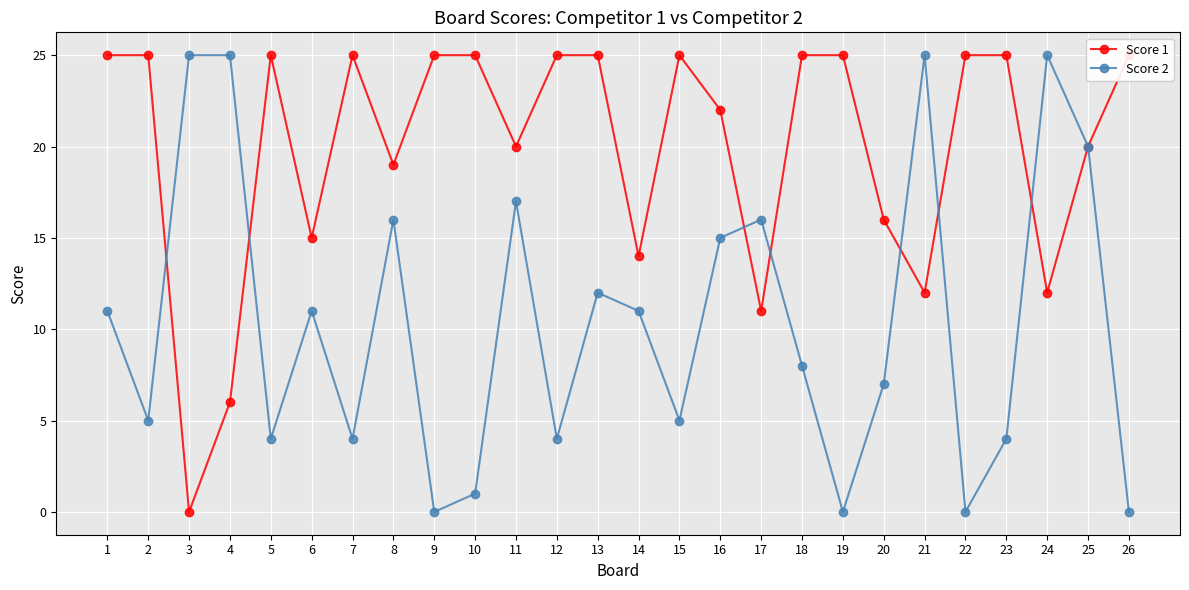

What is the greatest value displayed?

25